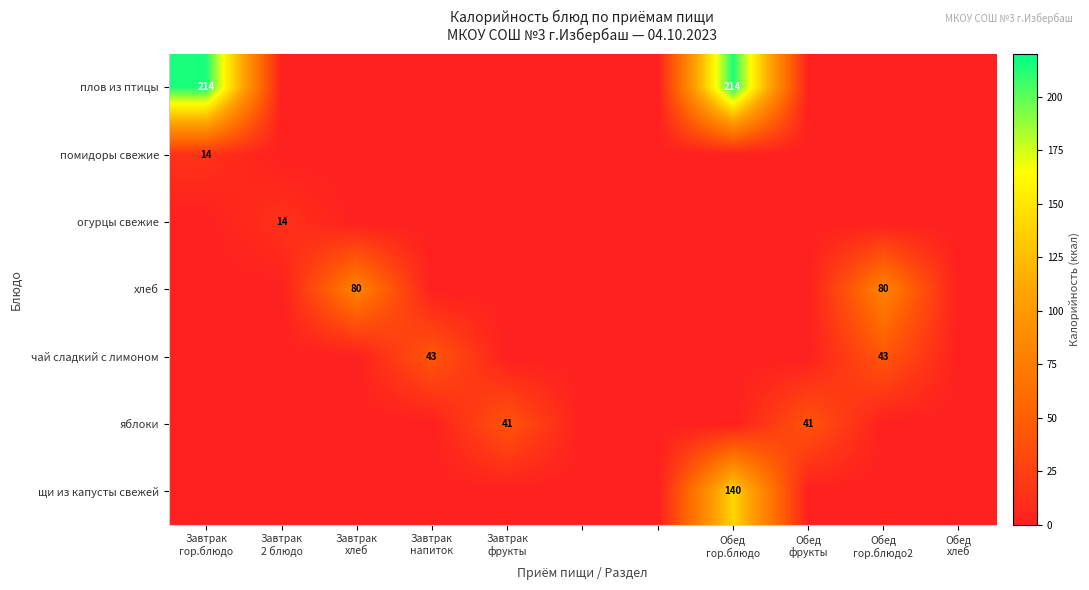

What is the approximate value of помидоры свежие at Завтрак гор.блюдо, to the nearest 5?

15